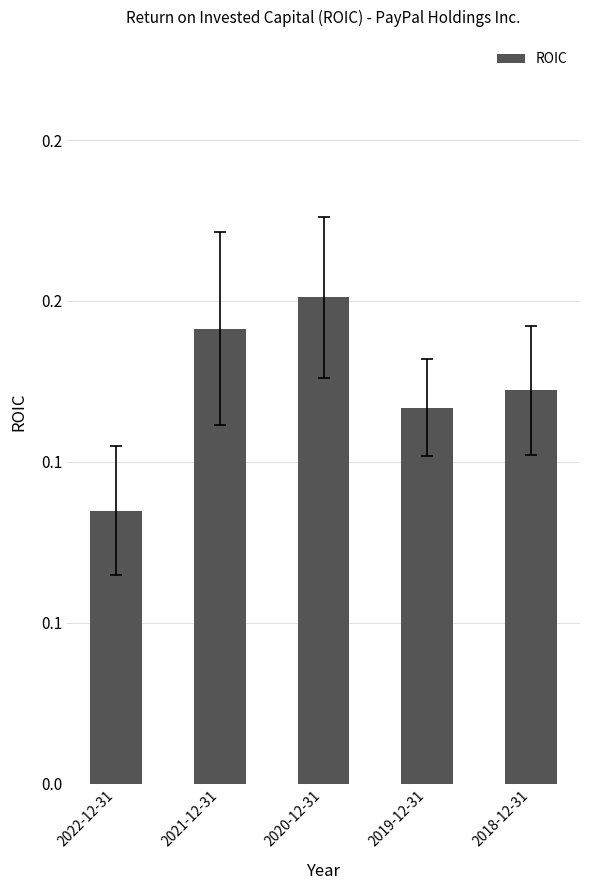

What is the difference between the maximum and minimum values?

0.1